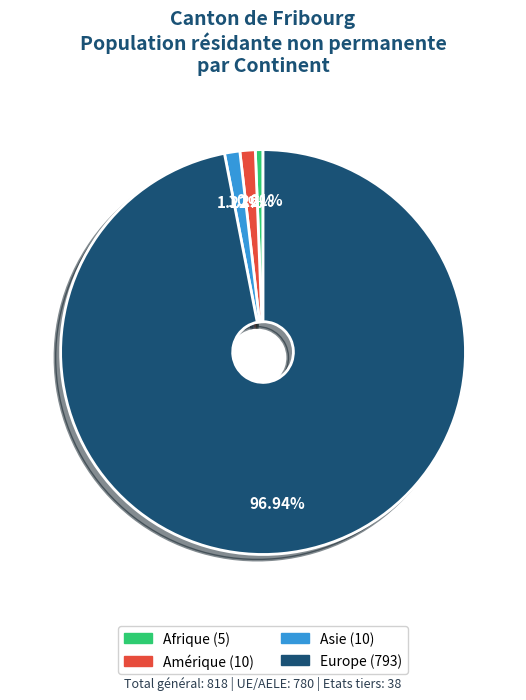

To the nearest percent, what is the difference between the largest and smallest slice percentages?

96%